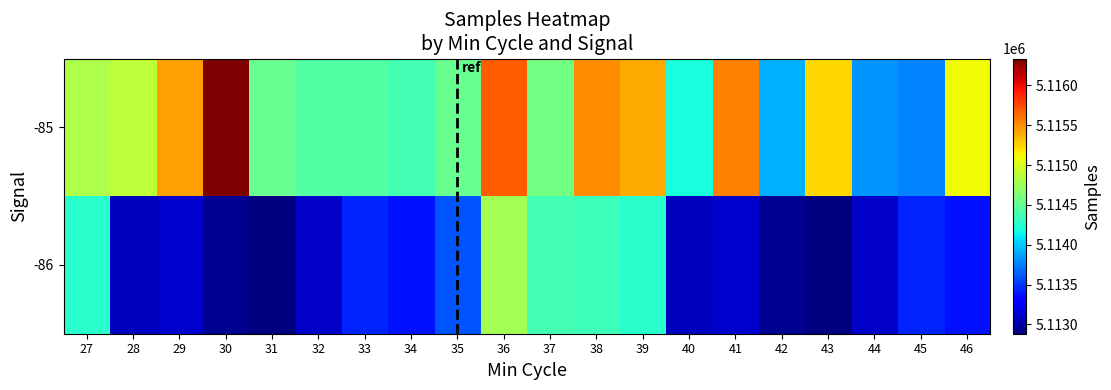

Rank the series by their maximum value, from lowest to highest.

-86, -85